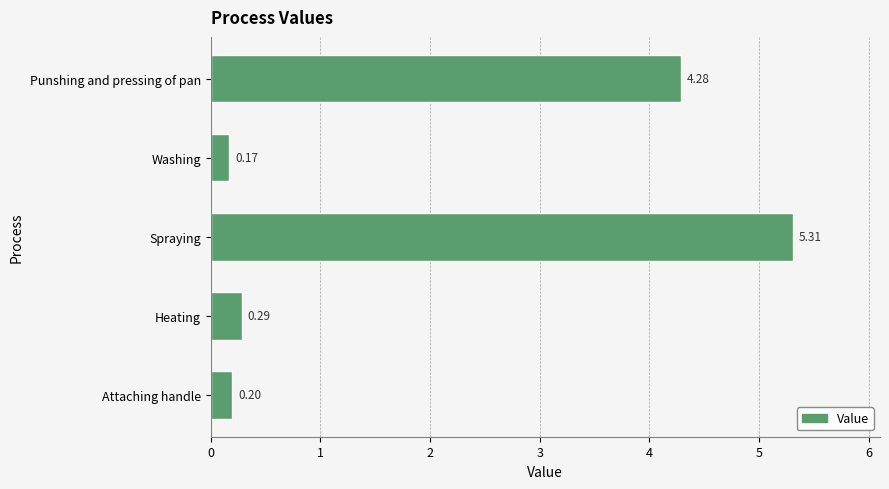

Which label corresponds to the largest value in the chart?

Spraying